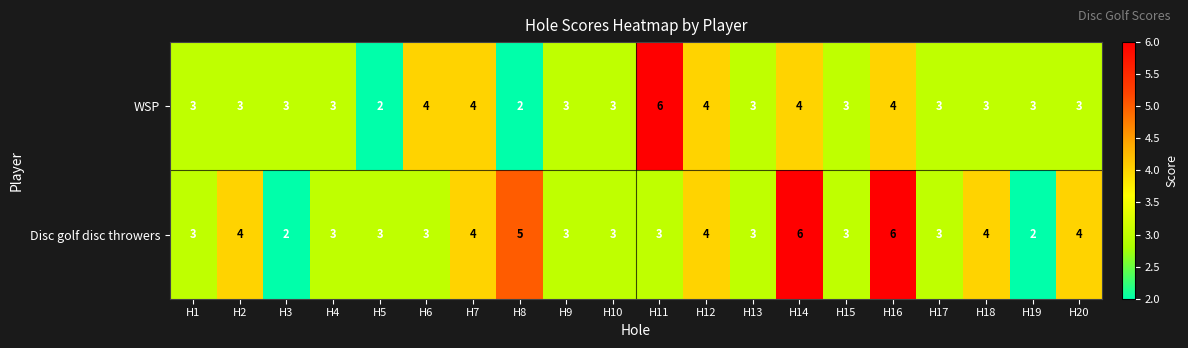

True or false: Disc golf disc throwers has a value of 1 at H12.

False